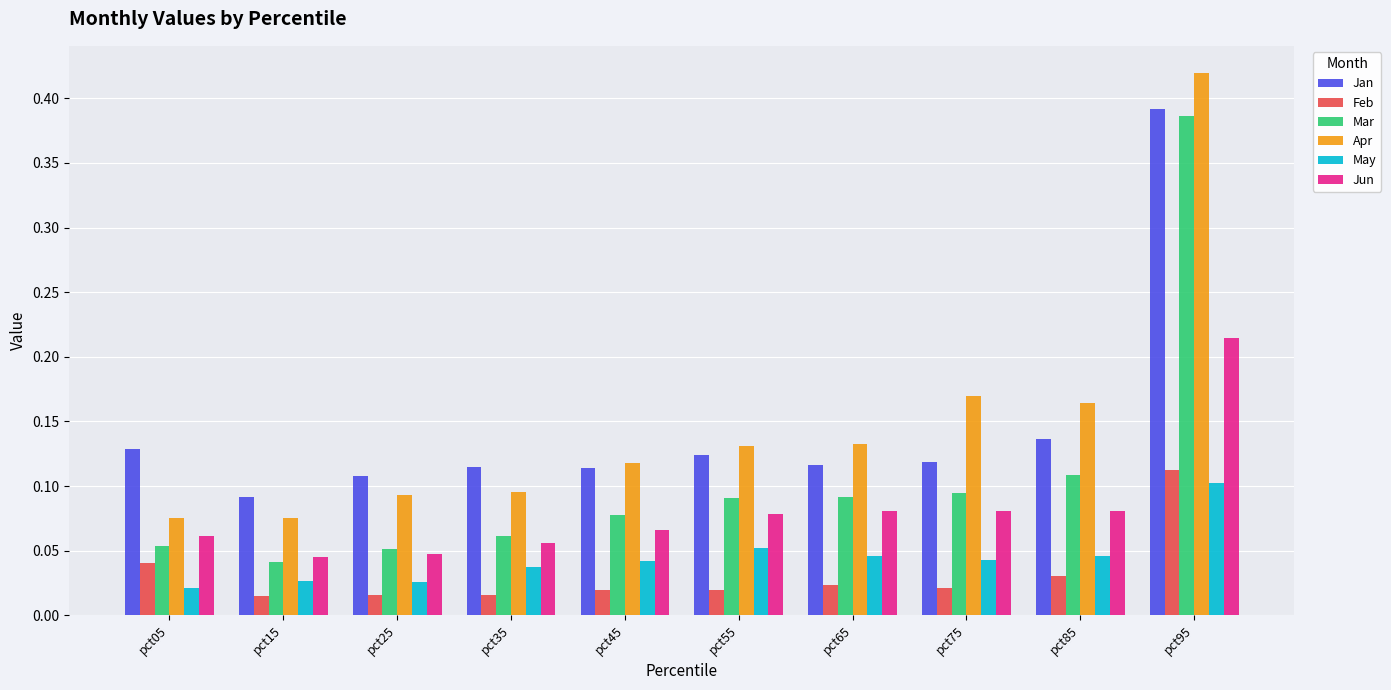

How many series are shown in this chart?

6